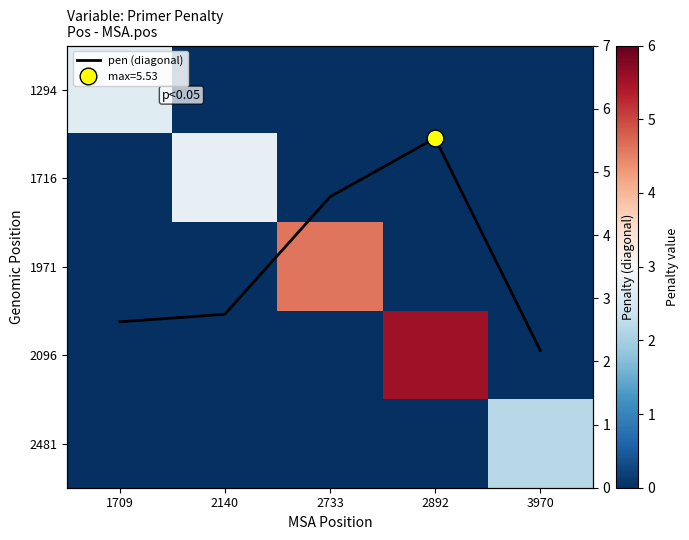

Between 2892 and 3970, which series saw the biggest shift?

2096